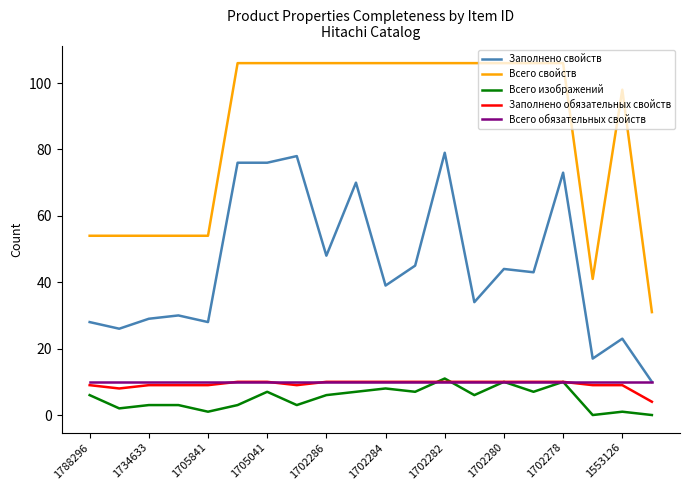

After their last crossing, which series has the higher values: Всего изображений or Всего обязательных свойств?

Всего обязательных свойств